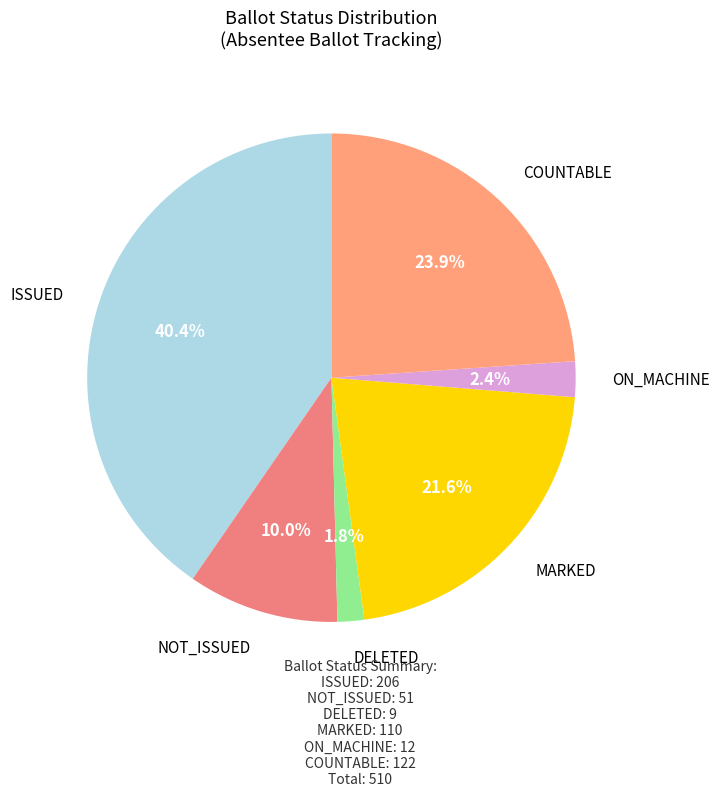

Between ISSUED and NOT_ISSUED, which is larger?

ISSUED